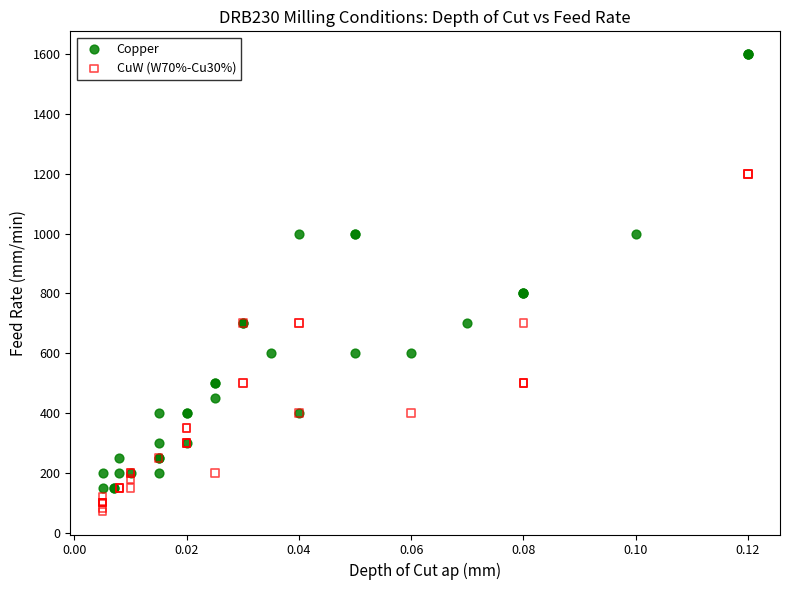

Which series has the largest Y range (max minus min)?

Copper